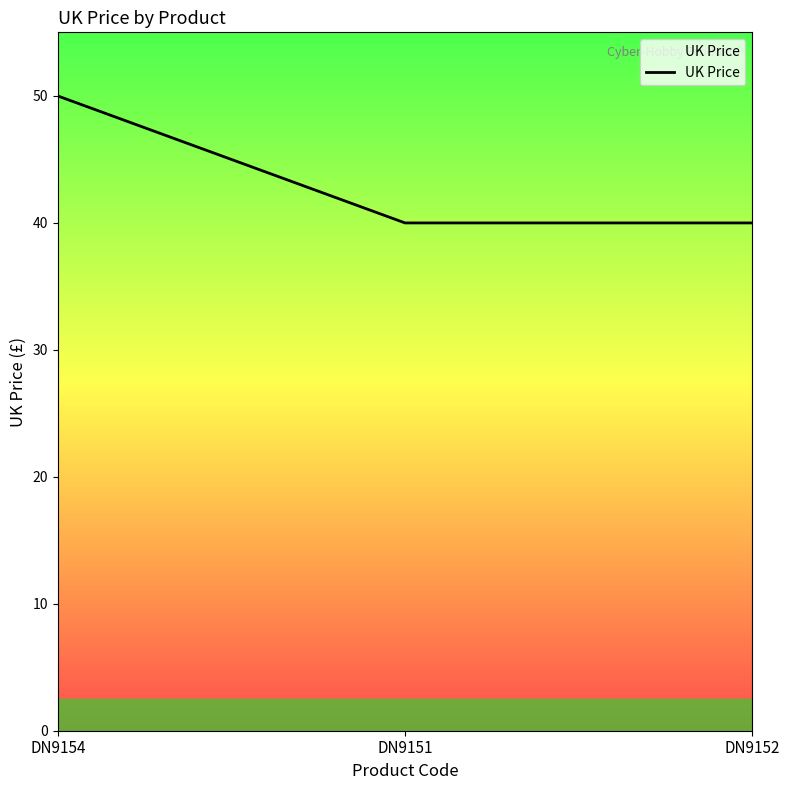

Read the value at DN9152.

40.0